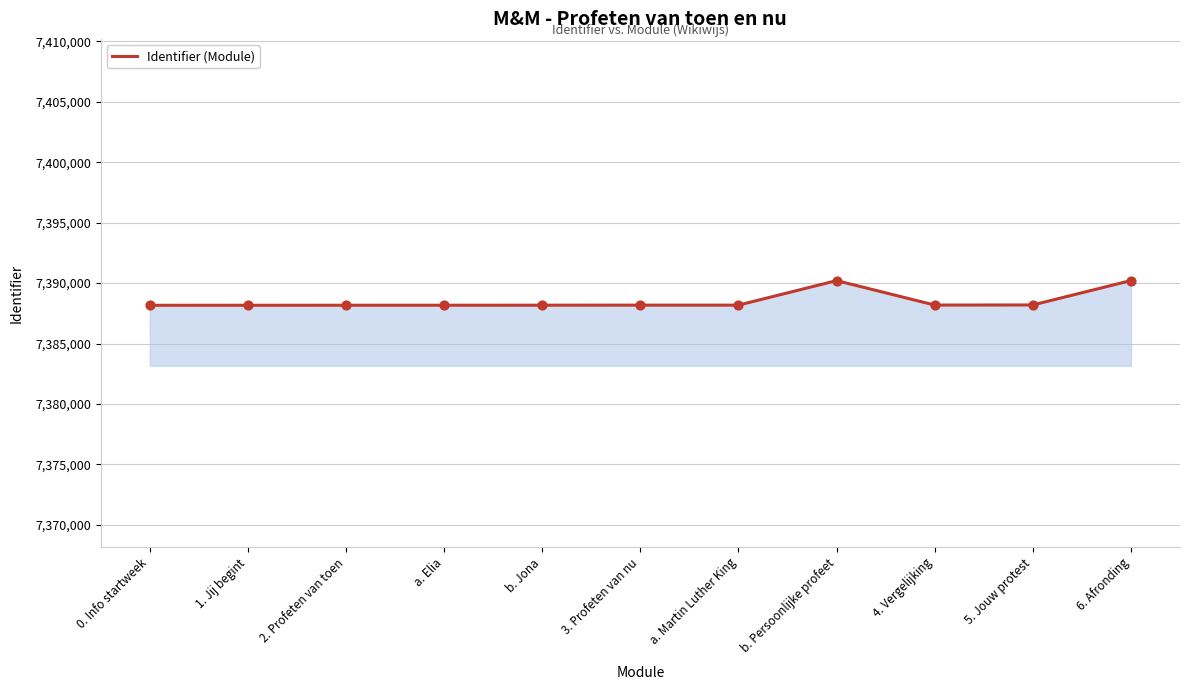

Approximately how many times larger is the value at a. Martin Luther King compared to 5. Jouw protest?

1.0